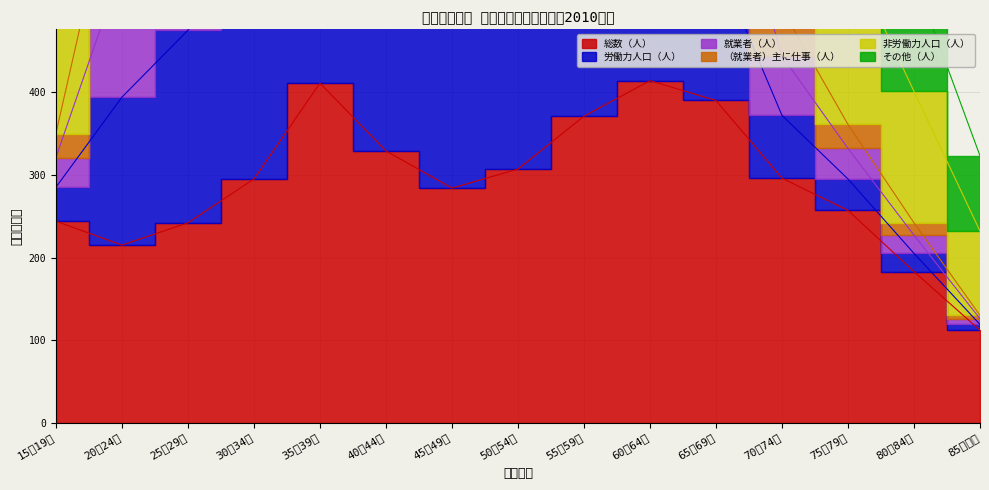

What is the total value across all series at 20～24歳?

1469